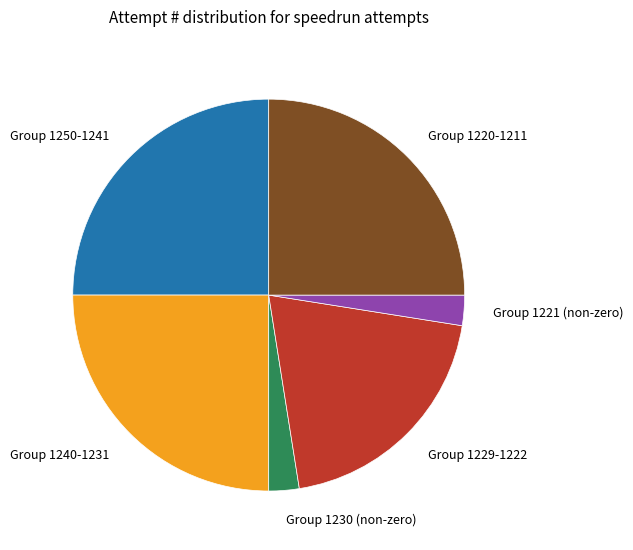

True or false: Group 1250-1241 accounts for 25% of the total.

True